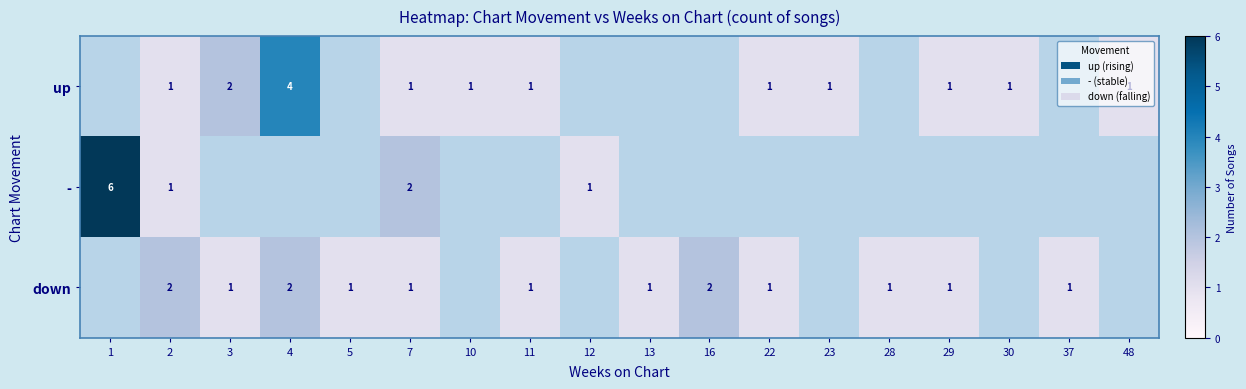

The down series shows 2.9 at 16. True or false?

False